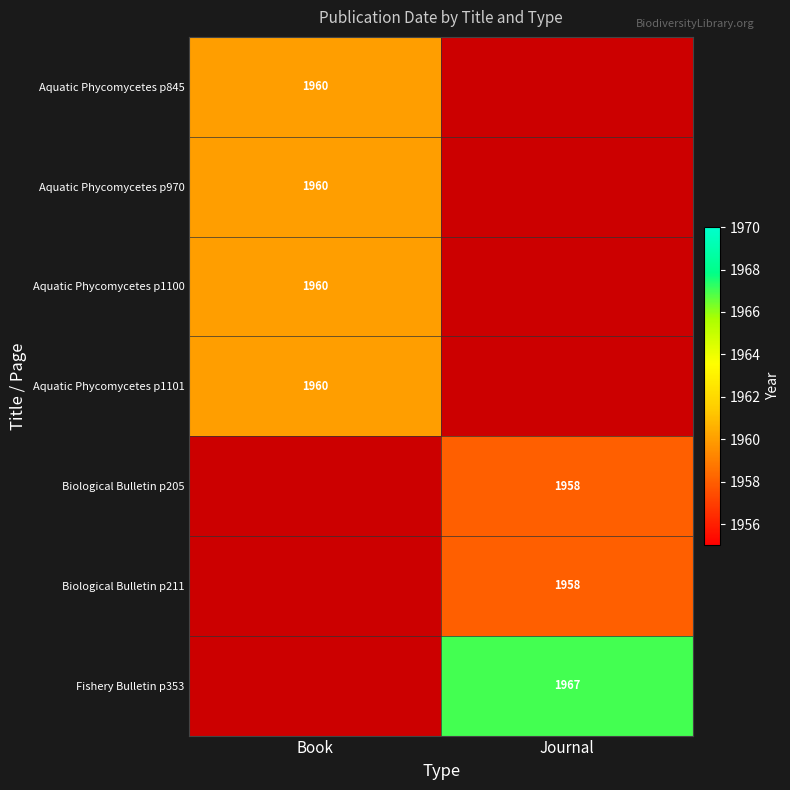

True or false: Aquatic Phycomycetes p1100 has a value of 2846 at Book.

False